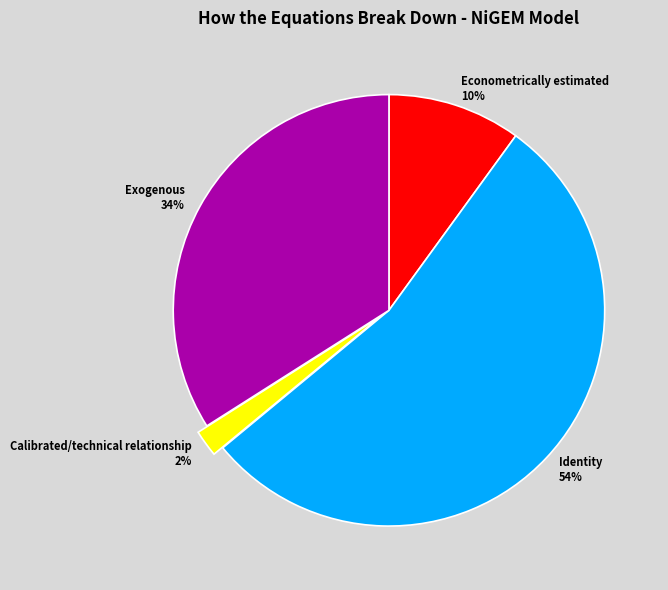

What is the smallest slice in the pie chart?

Calibrated/technical relationship